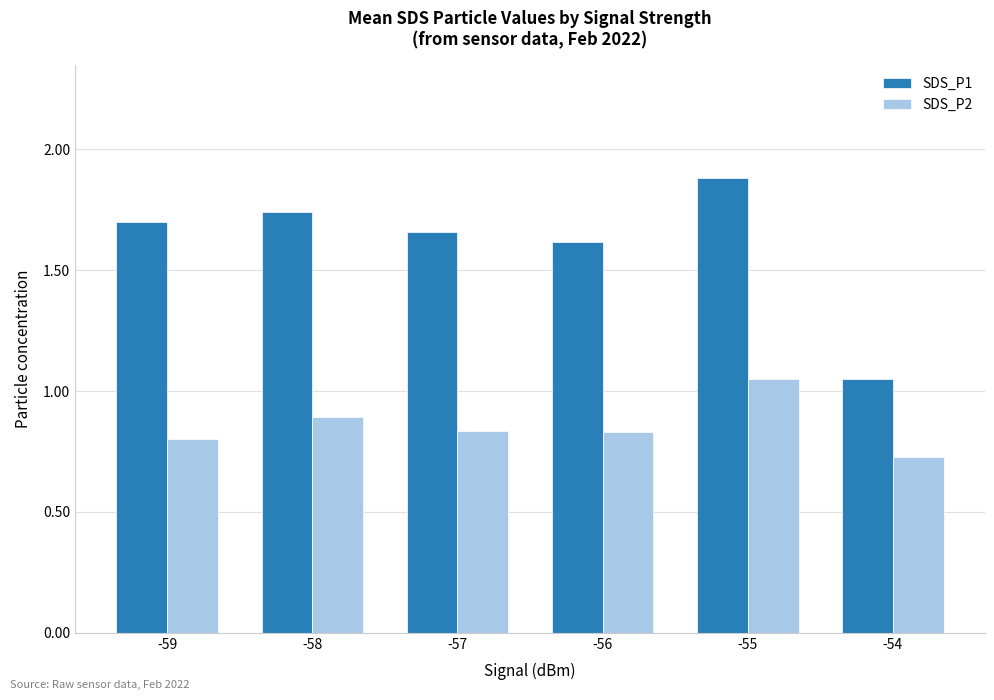

Does the chart contain any negative values?

No